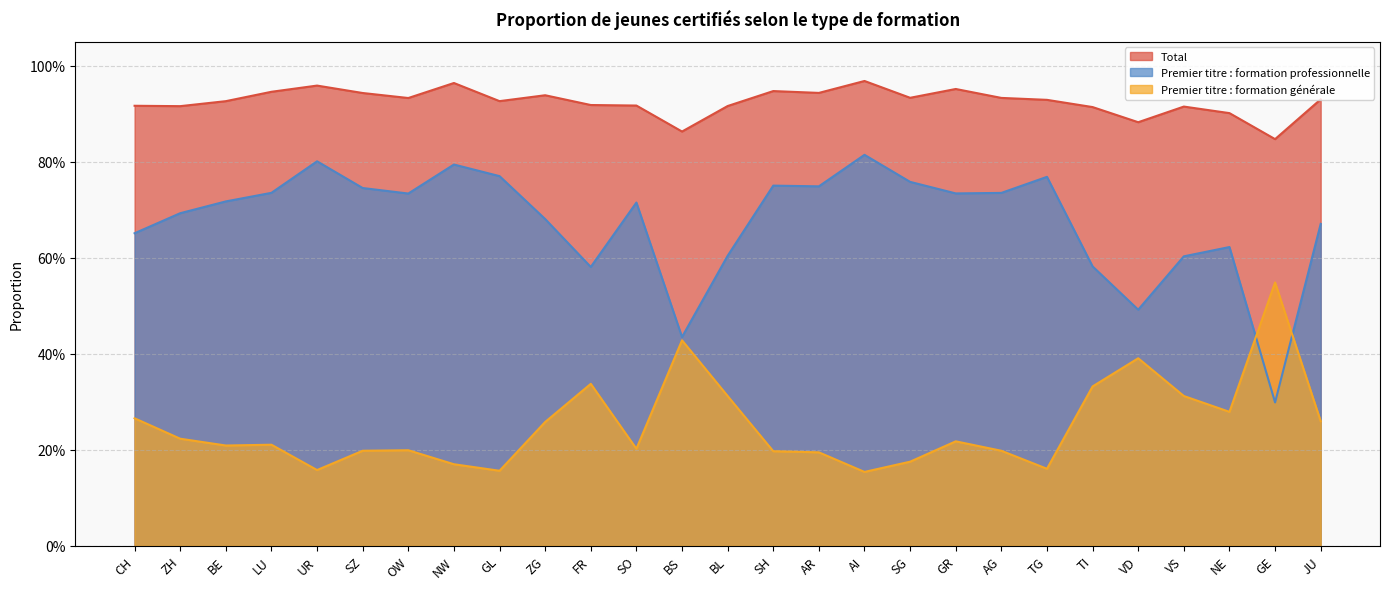

What is the difference between the maximum and minimum values in the Premier titre : formation professionnelle series?

0.5